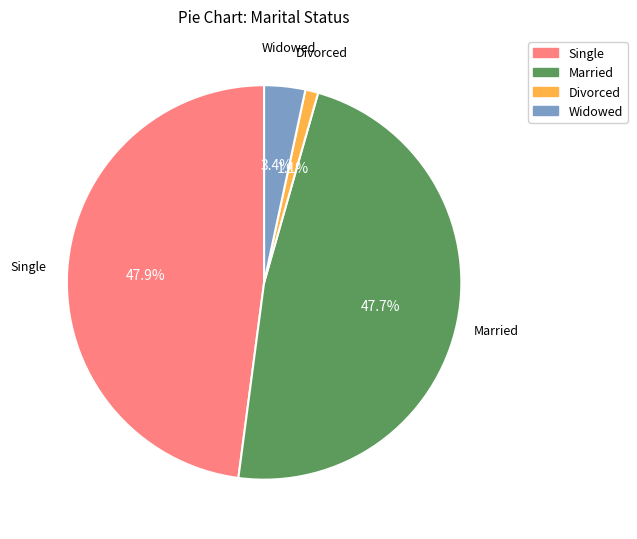

Is Widowed the majority of the pie?

No